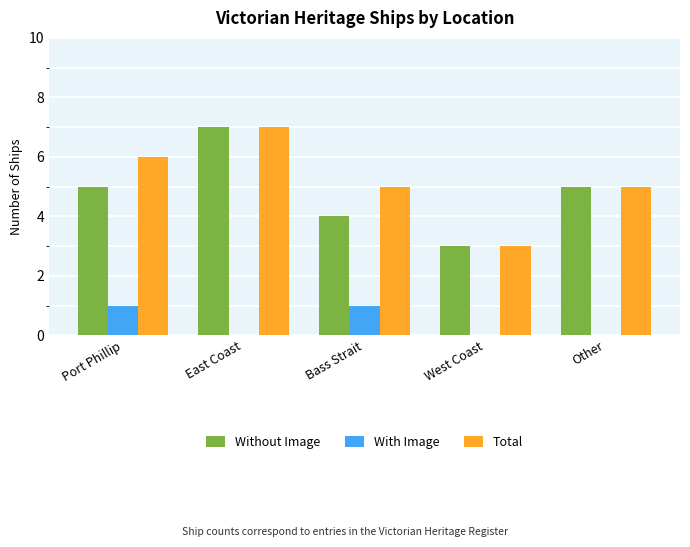

What is the maximum value for Without Image?

7